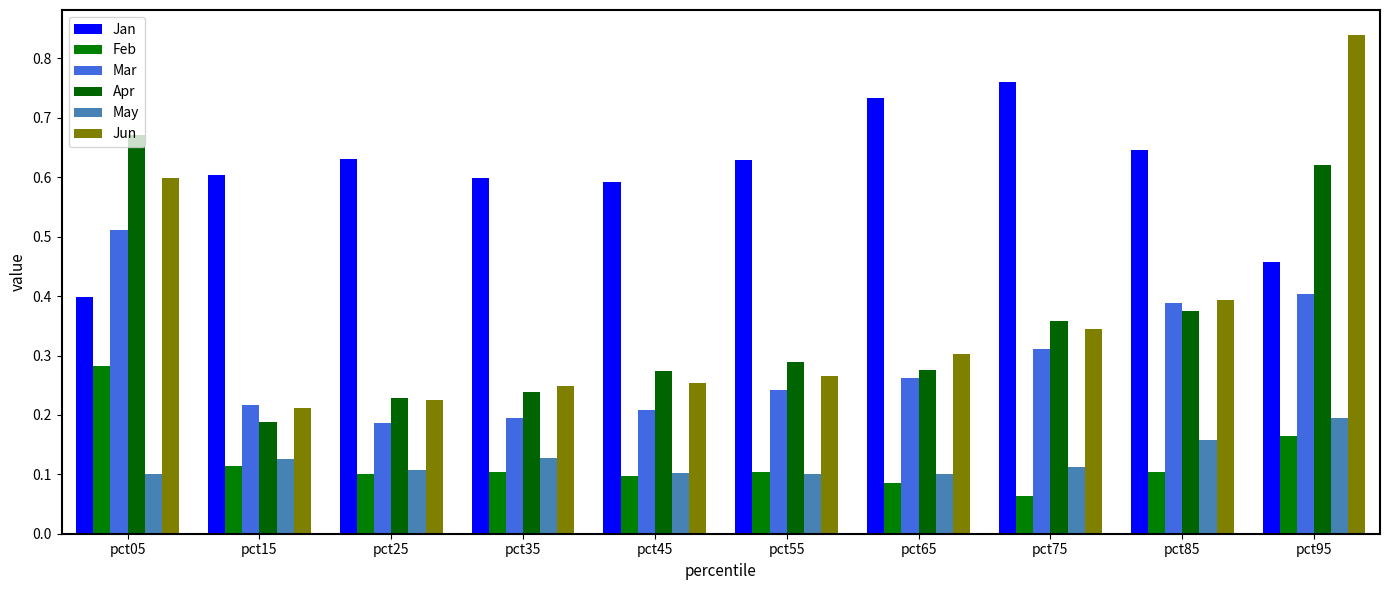

Which series changed the most between pct45 and pct65?

Jan